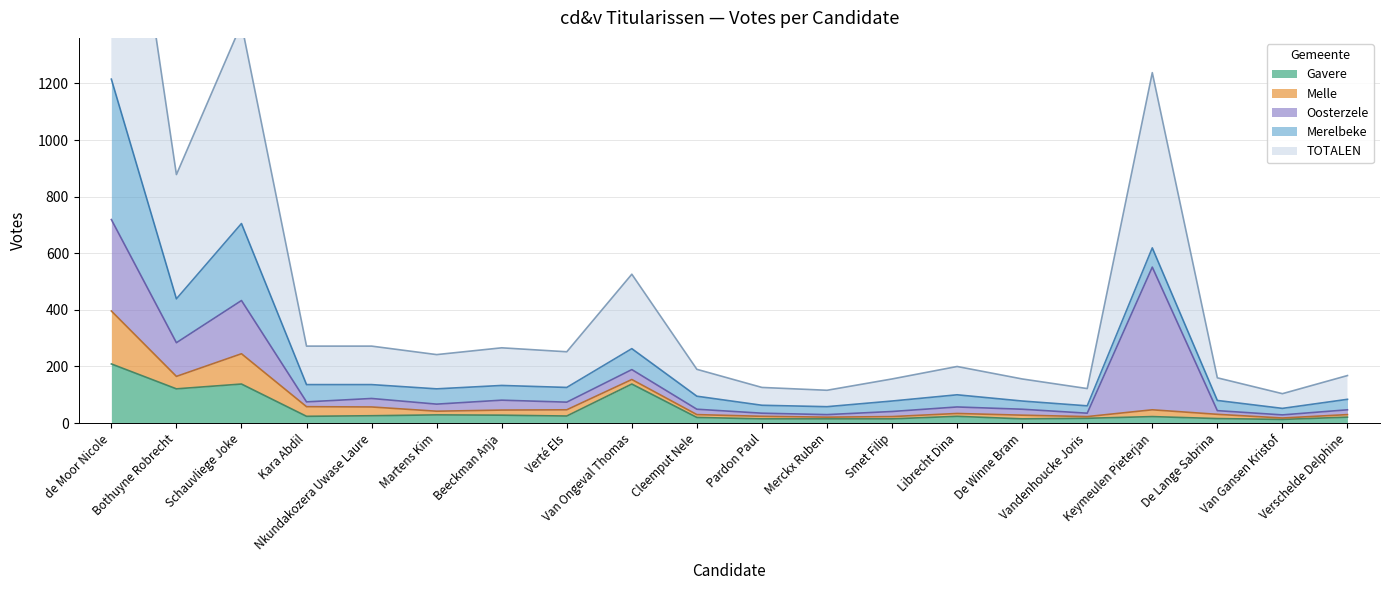

What is the label of the 4th point from the left?

Kara Abdil